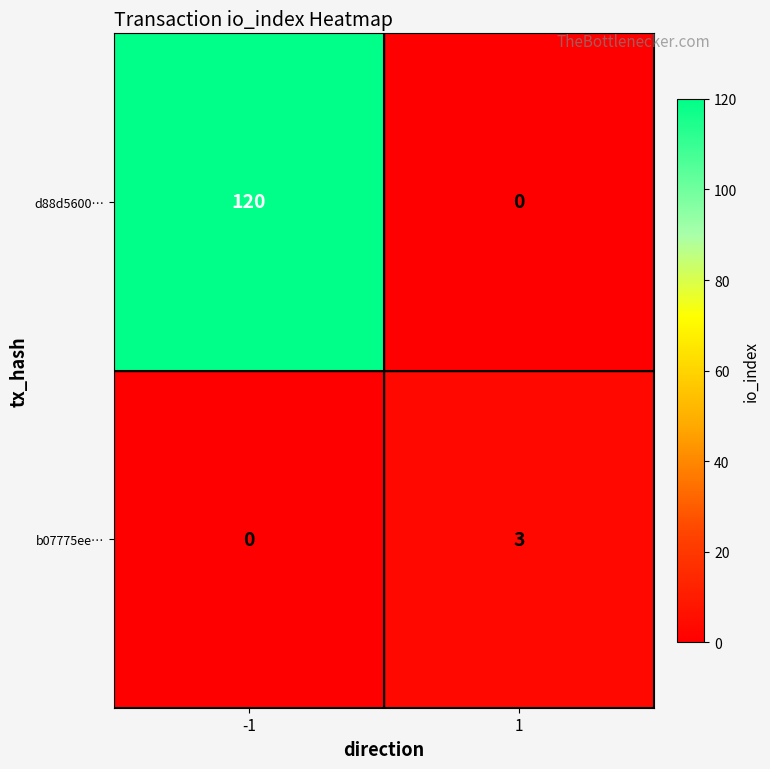

What value does the b07775ee… series have at 1?

3